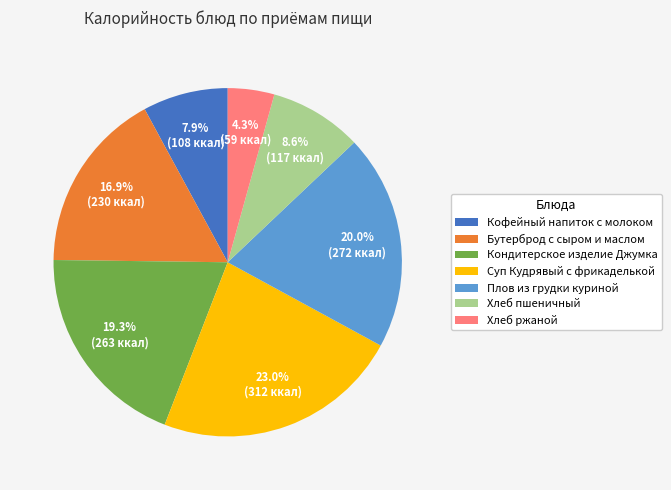

Approximately how many times larger is the value at Кофейный напиток с молоком compared to Суп Кудрявый с фрикаделькой?

0.3